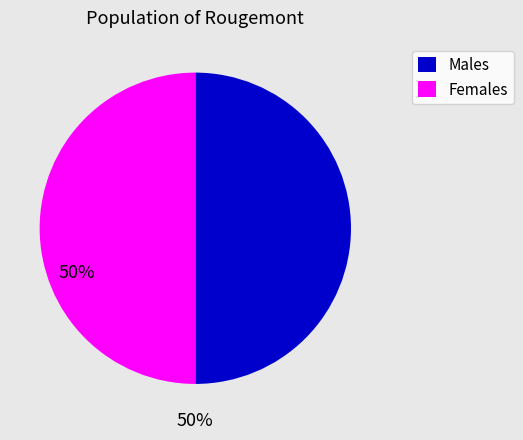

Do Males and Females together represent more than half of the pie?

Yes